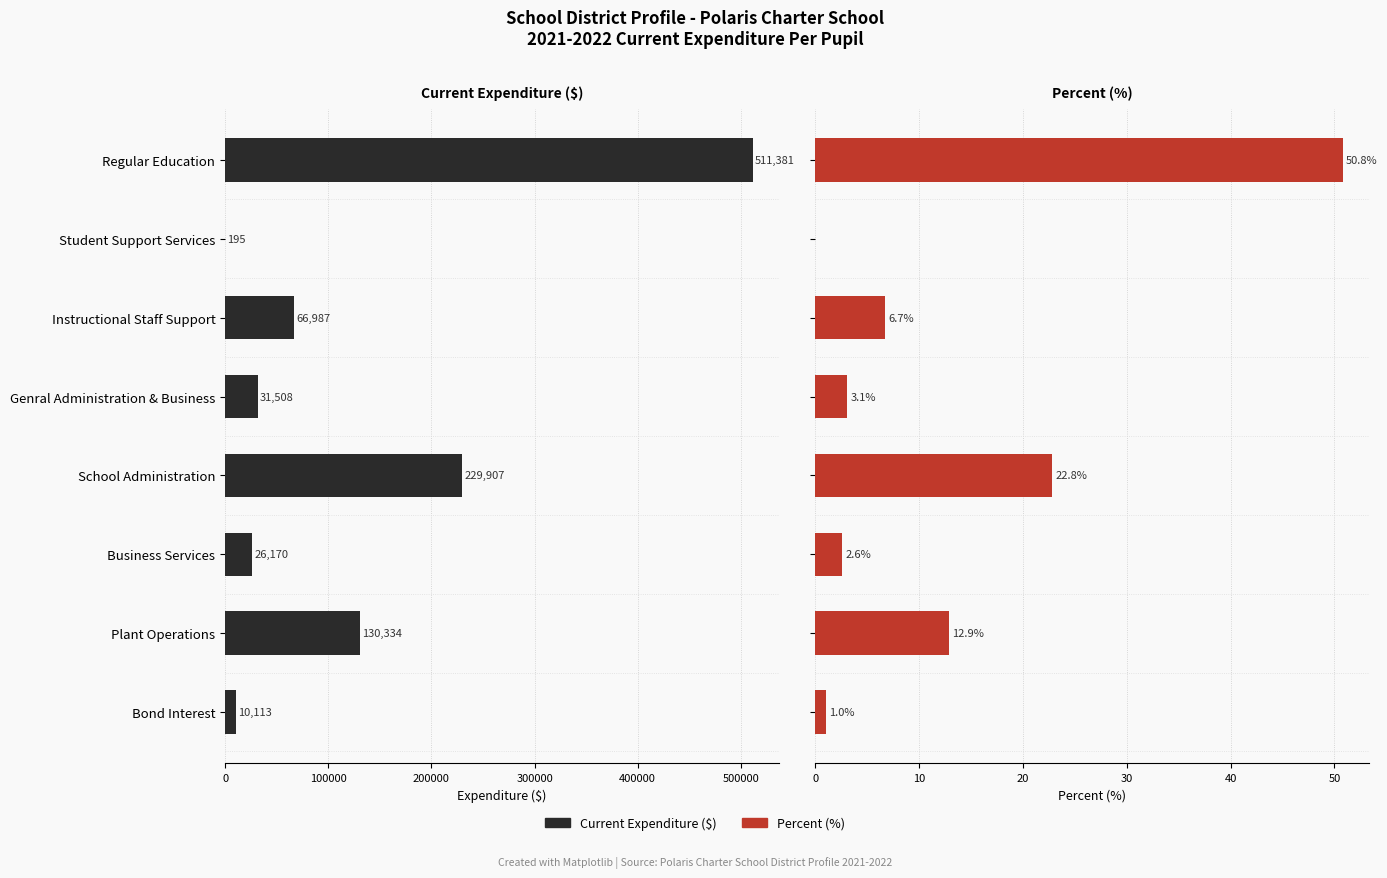

What is the value of the Current Expenditure ($) bar at the 2nd from the left?

195.0